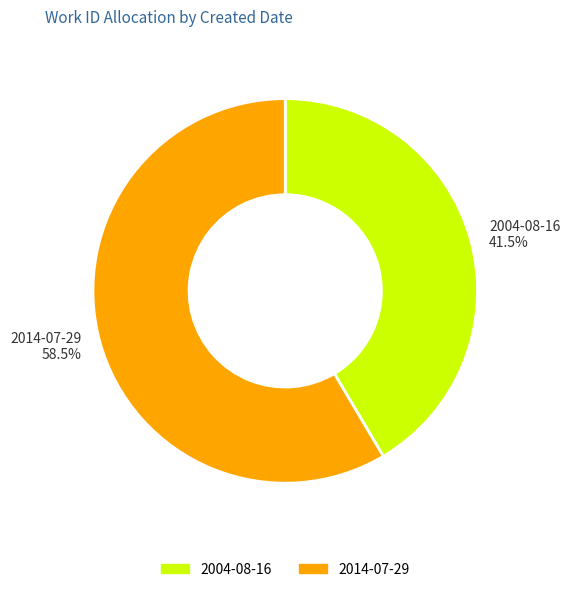

To the nearest percent, what is the difference between the 2014-07-29 and 2004-08-16 slice percentages?

17%